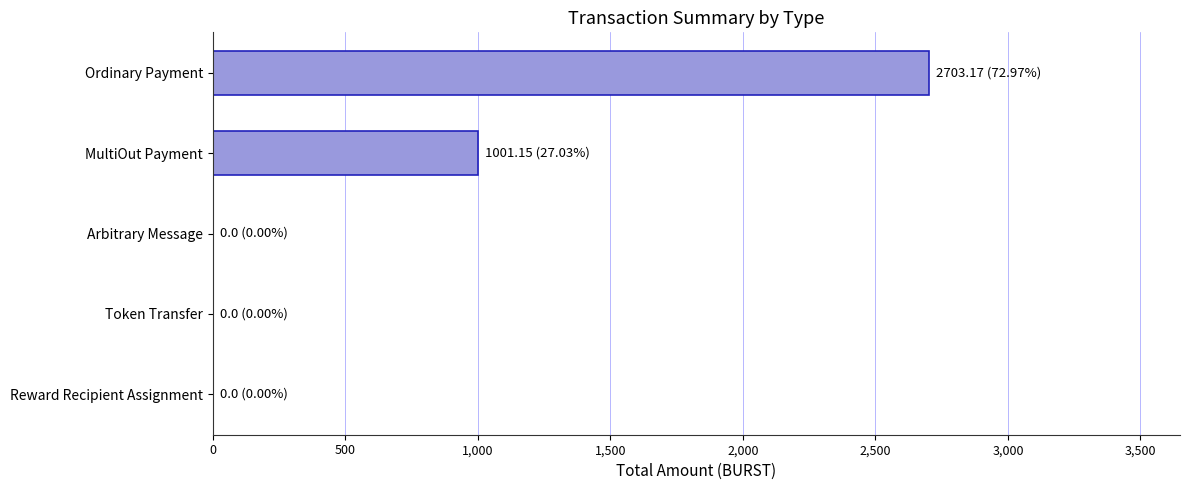

The chart shows a value of 592.6 at Ordinary Payment. True or false?

False